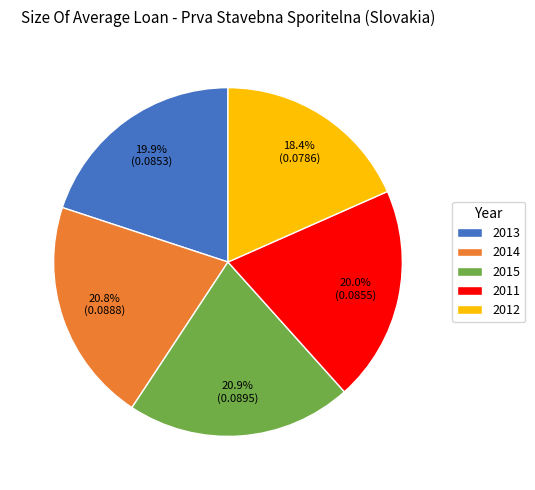

Does any single category account for the majority?

No